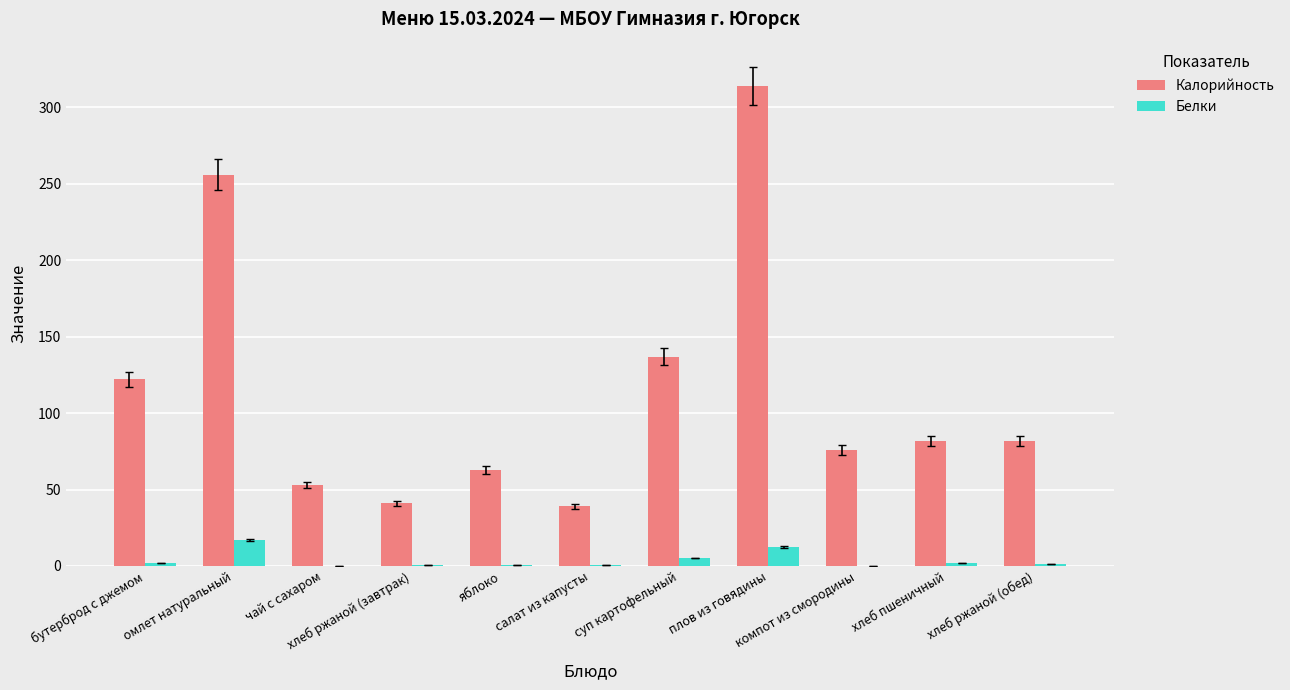

What is the average value of the Белки series?

3.8